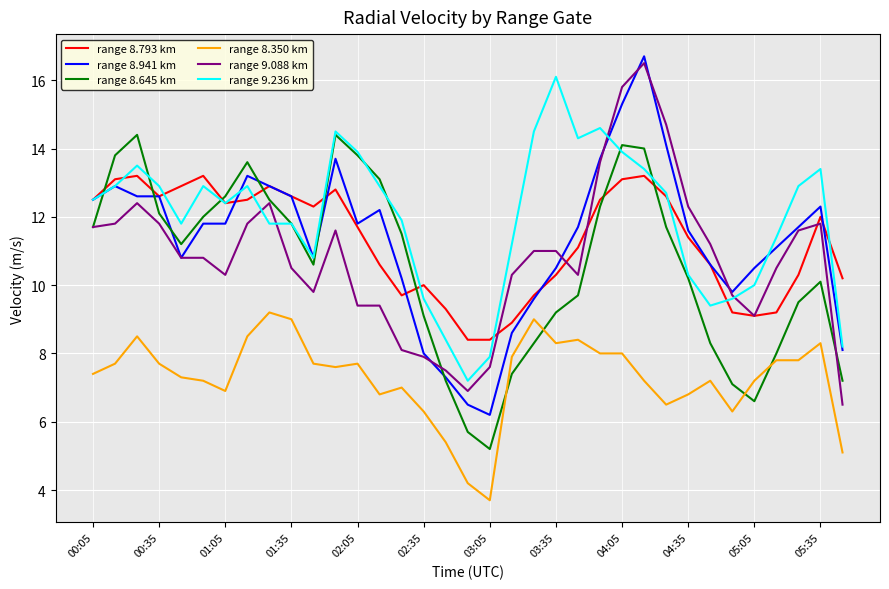

Which series has the largest total across all categories?

range 9.236 km